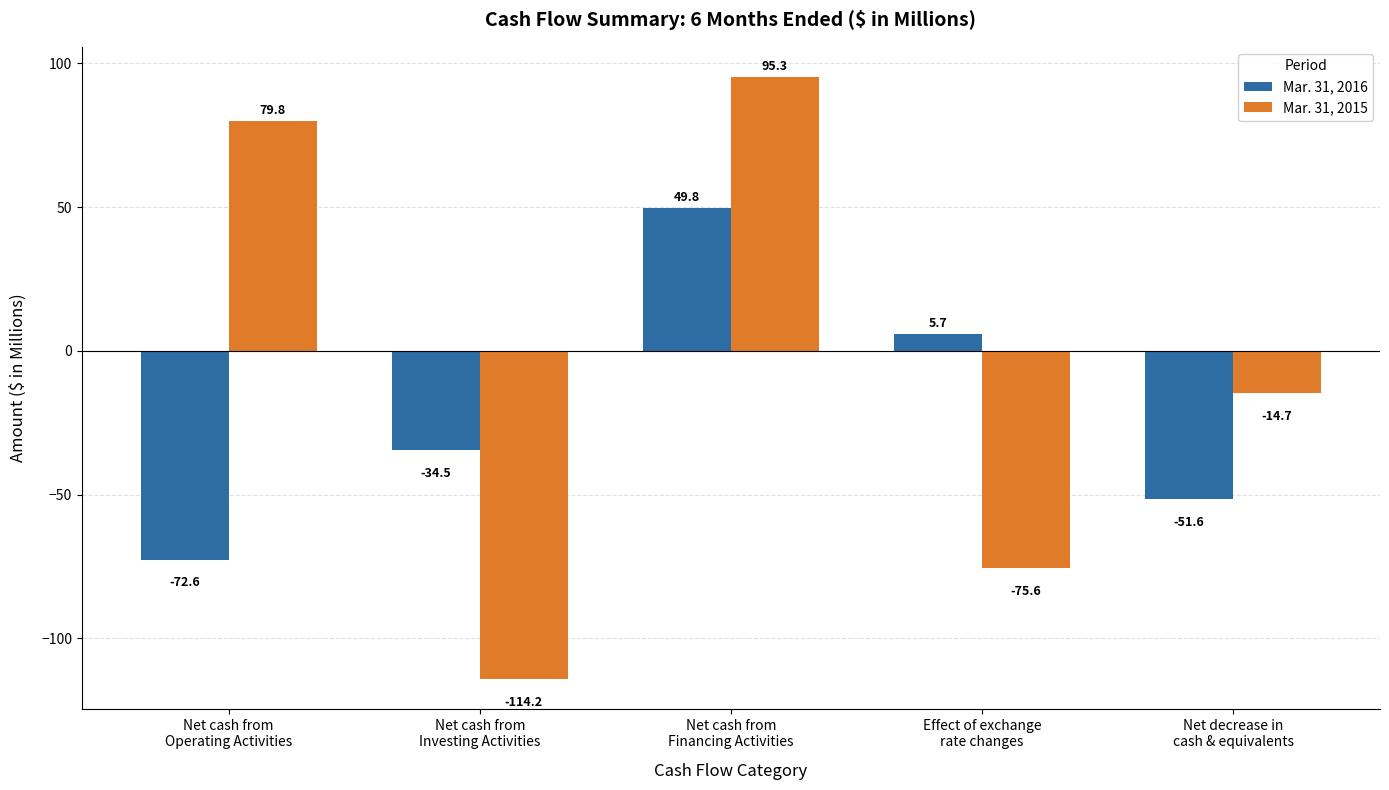

What is the label of the 2nd bar from the right?

Effect of exchange
rate changes